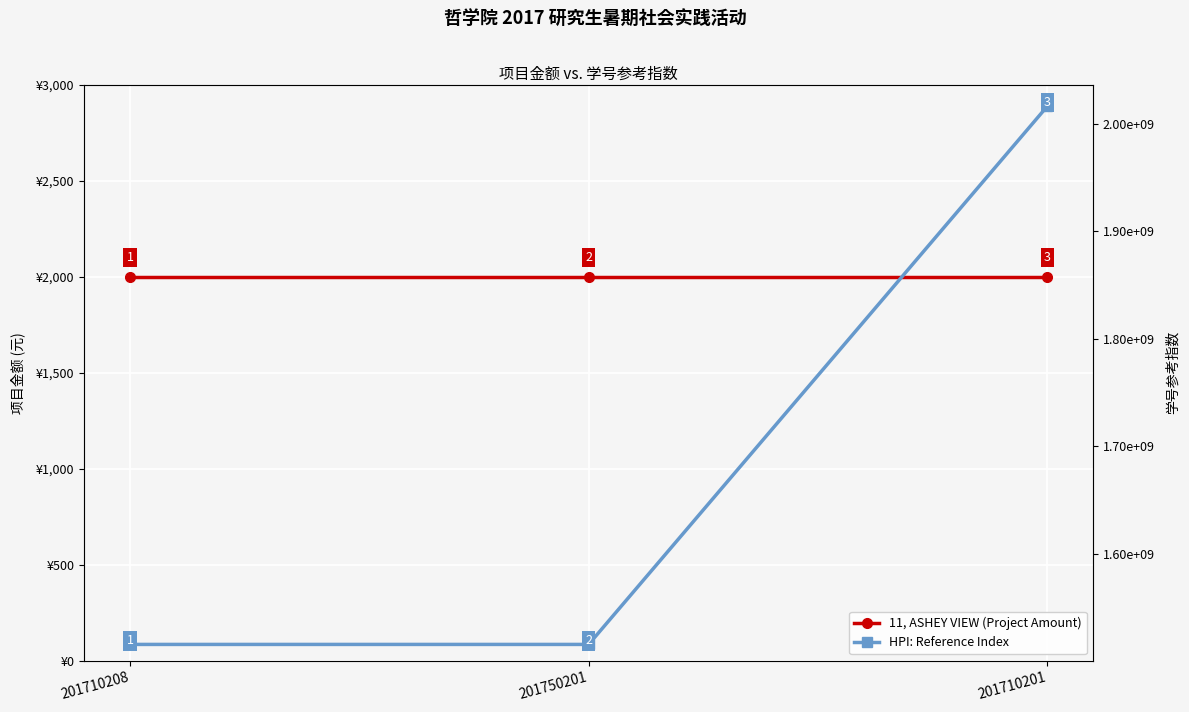

What are all the series names shown in the legend?

11, ASHEY VIEW (Project Amount), HPI: Reference Index